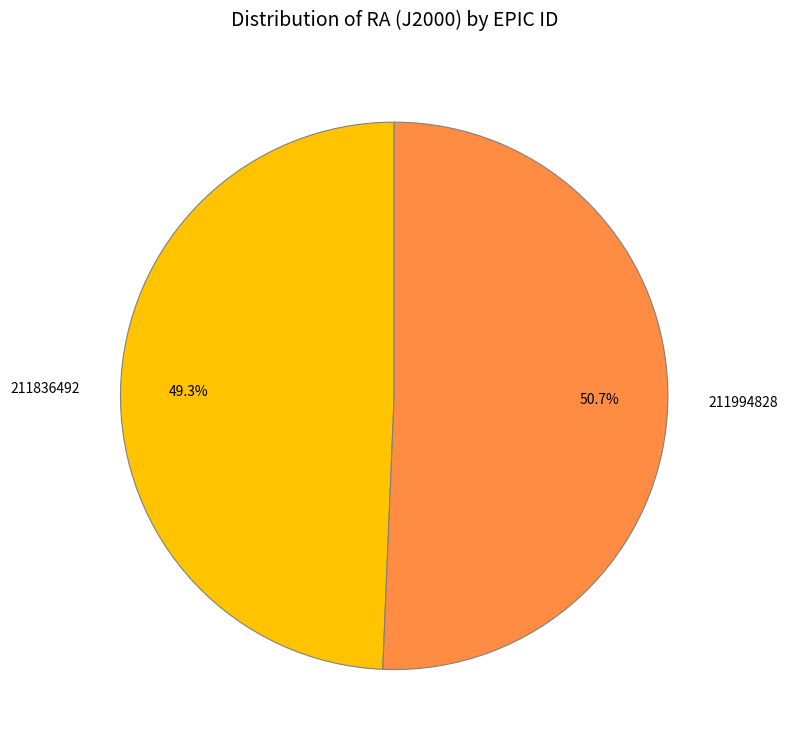

How many segments does this pie chart have?

2